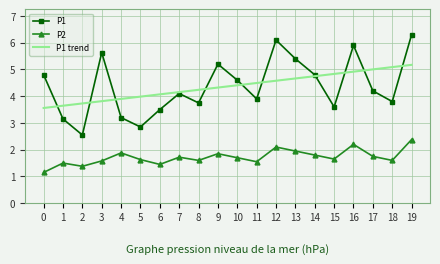

At which category is the sum across all series the highest?

19